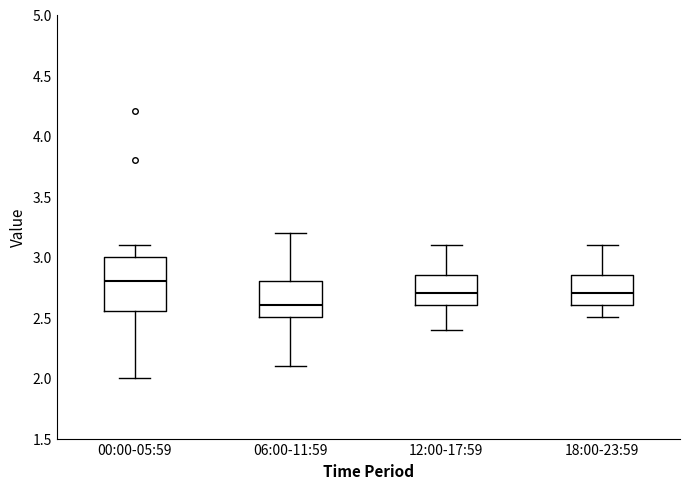

Reading left to right, read every box against the y-axis: the position of its median line, the range the box covers, and the ends of its whiskers. The values are not printed on the chart, so give them approximately, as read against the axis.

00:00-05:59: median 2.80, box 2.55 to 3.00, whiskers 2.00 to 3.10
06:00-11:59: median 2.60, box 2.50 to 2.80, whiskers 2.10 to 3.20
12:00-17:59: median 2.70, box 2.60 to 2.85, whiskers 2.40 to 3.10
18:00-23:59: median 2.70, box 2.60 to 2.85, whiskers 2.50 to 3.10